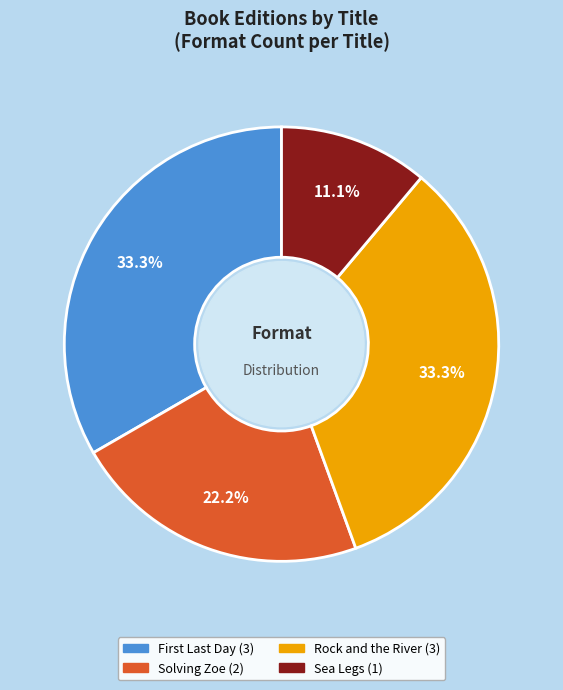

Between Solving Zoe and Sea Legs, which is larger?

Solving Zoe